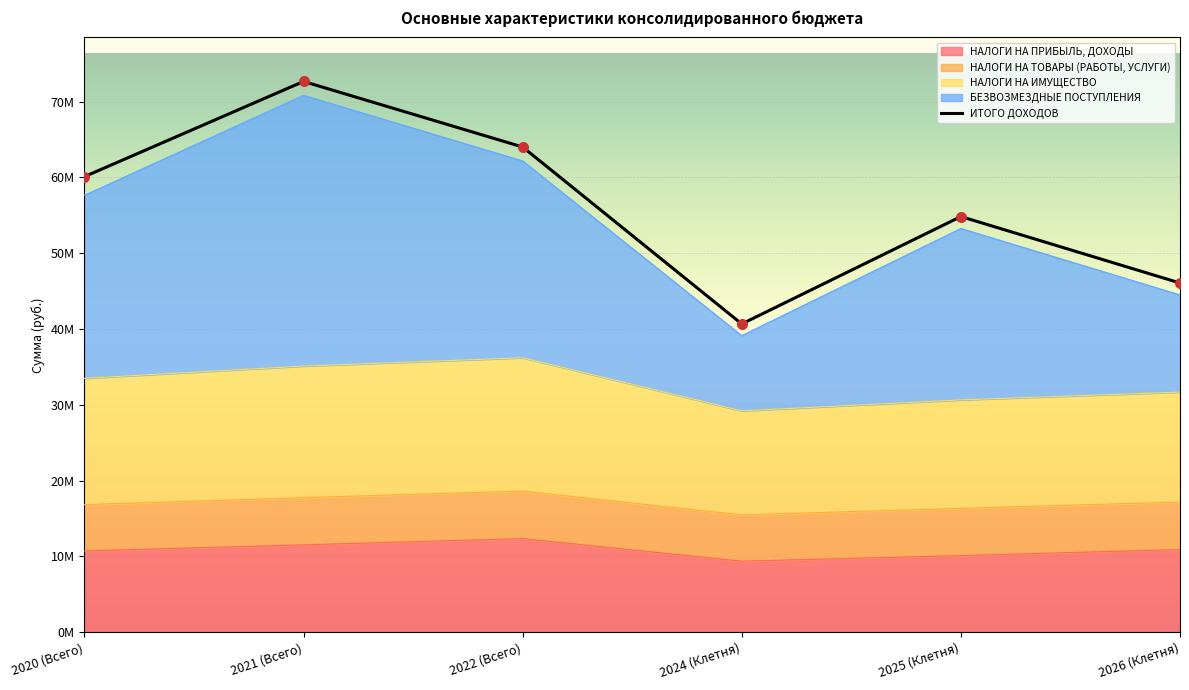

Which has a higher value, 2026 (Клетня) or 2022 (Всего)?

2022 (Всего)